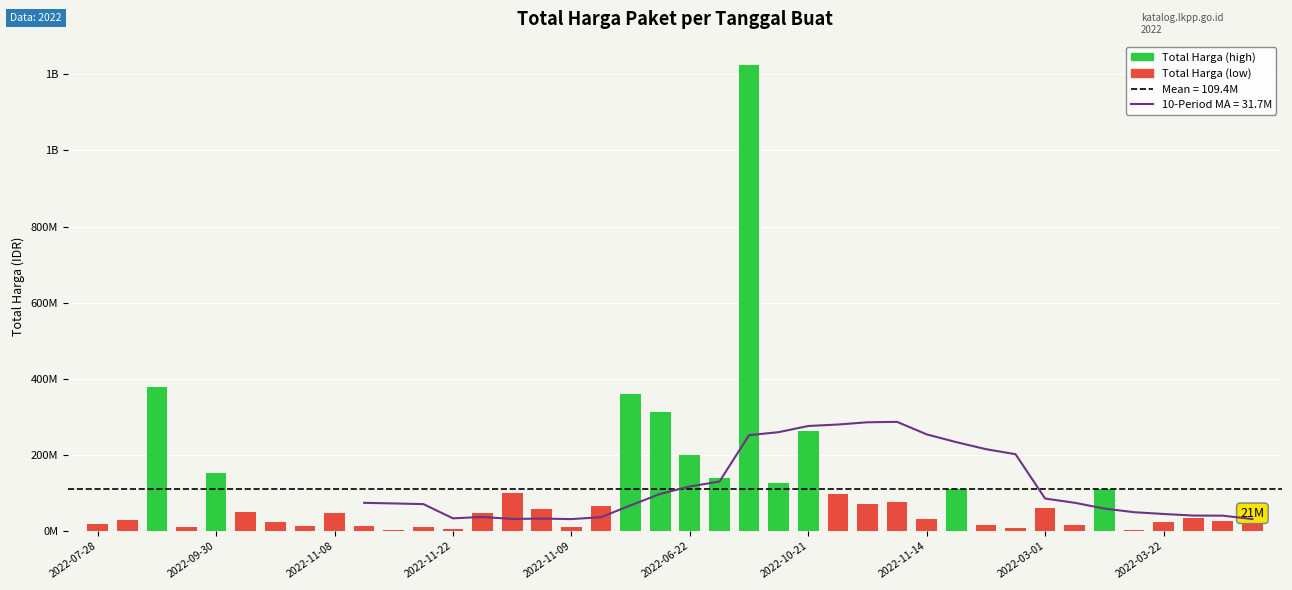

Count the number of data series in this chart.

1